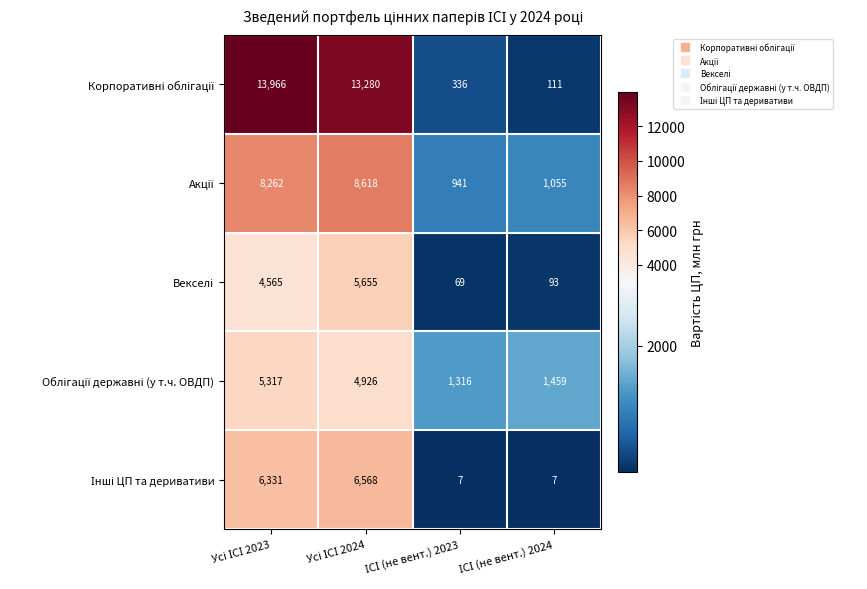

What is the minimum value shown in the chart?

7